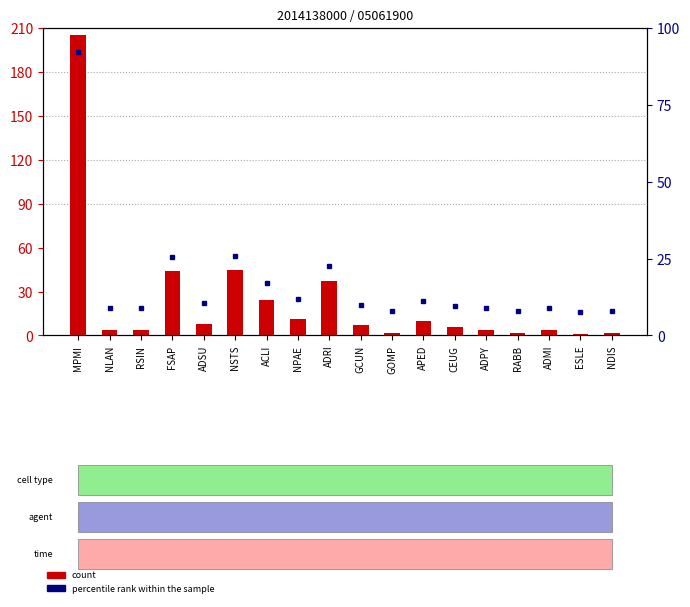

At which category does the chart reach its peak across all series?

MPMI